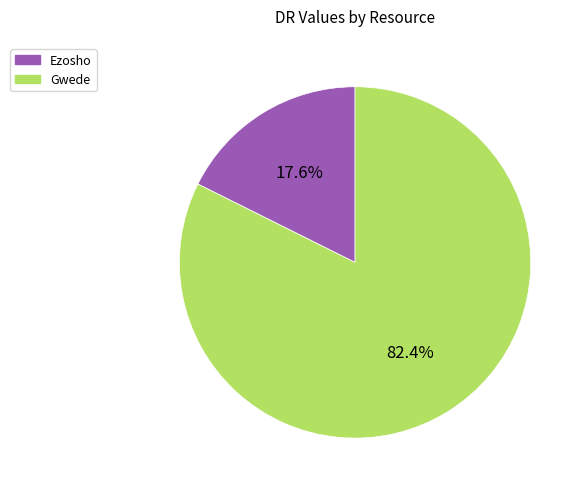

Approximately how many times larger is the value at Gwede compared to Ezosho?

4.7